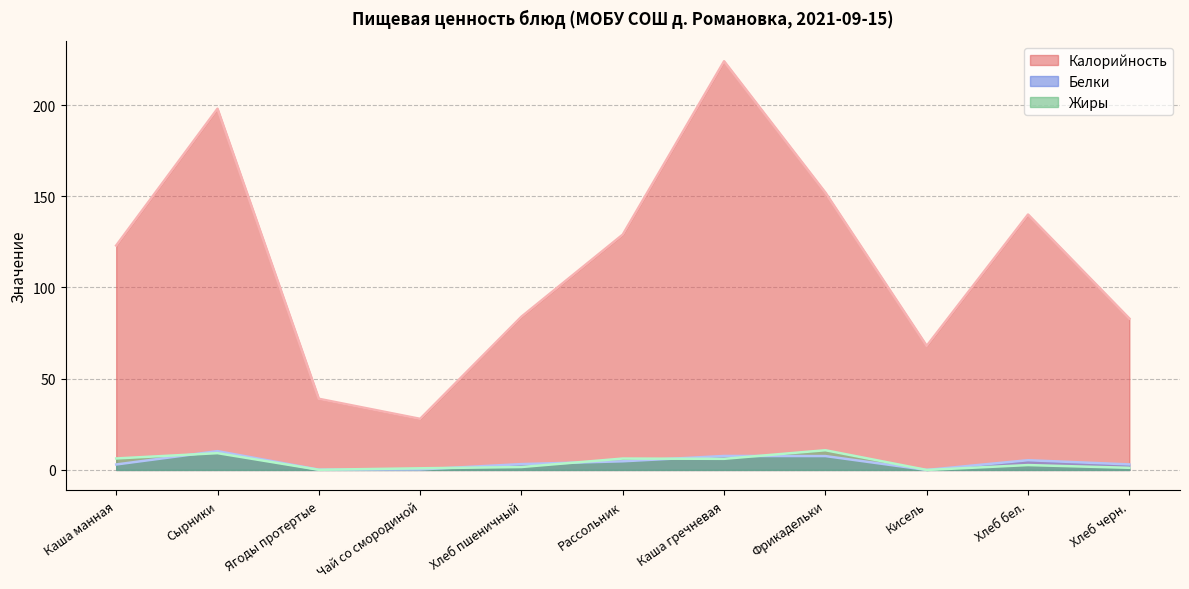

Reading left to right, extract all data points from this chart.

Калорийность: 123.0	198.0	39.0	28.0	84.0	129.0	224.0	152.0	68.0	140.0	83.0
Белки: 3.0	10.3	0.1	0.3	3.2	4.7	7.7	7.6	0.0	5.3	3.0
Жиры: 6.3	9.2	0.1	0.9	1.6	6.2	6.1	10.8	0.0	2.7	1.2